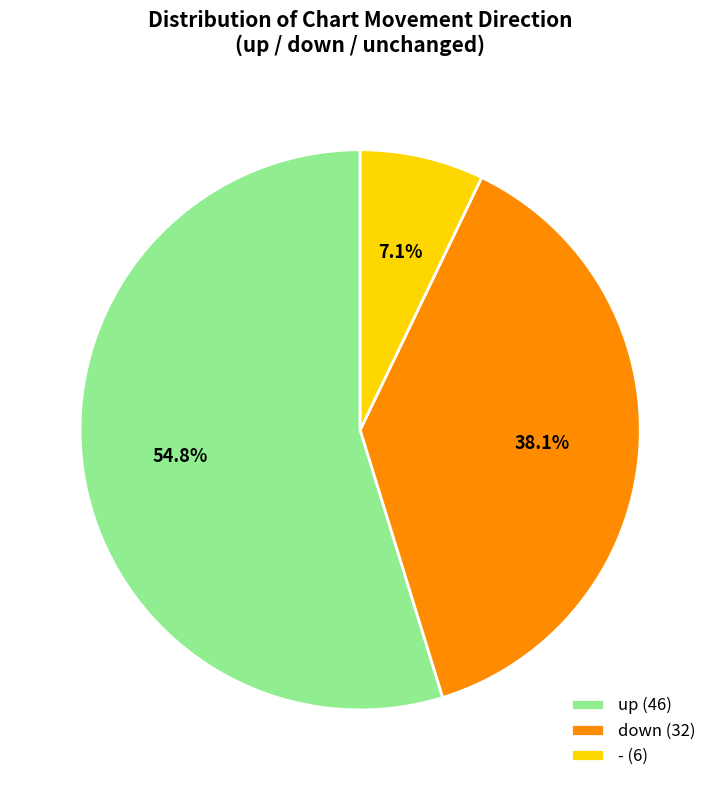

Rank the categories by value from highest to lowest.

up, down, -